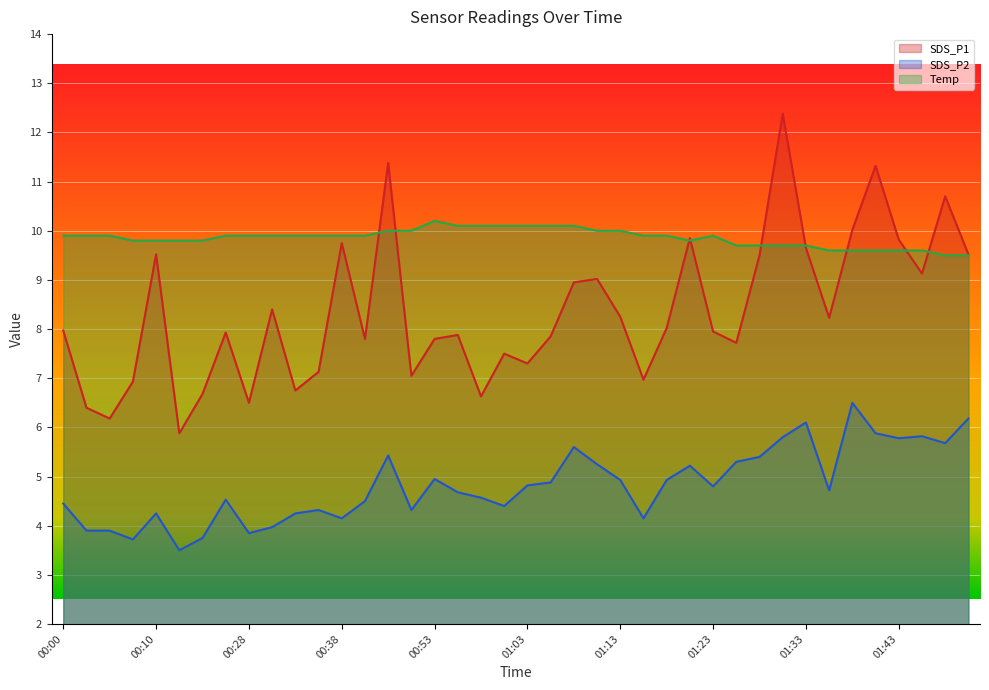

What is the difference between the second highest and second lowest values in the Temp series?

0.6